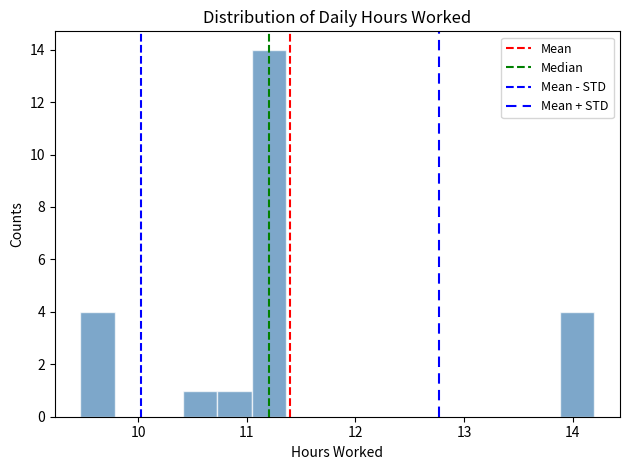

Read against the x-axis, roughly where is the centre of the tallest bar?

11.2